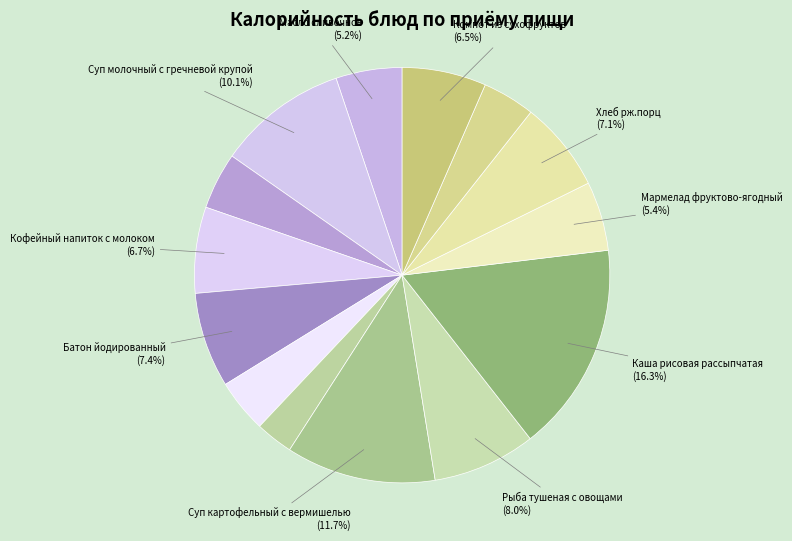

Is there a majority slice in this chart?

No